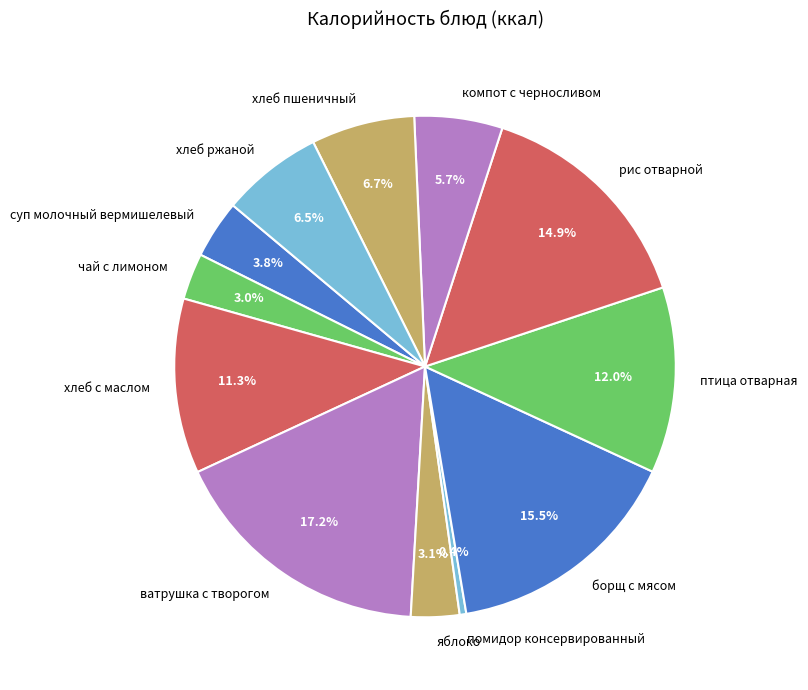

Count the number of slices in the pie.

12